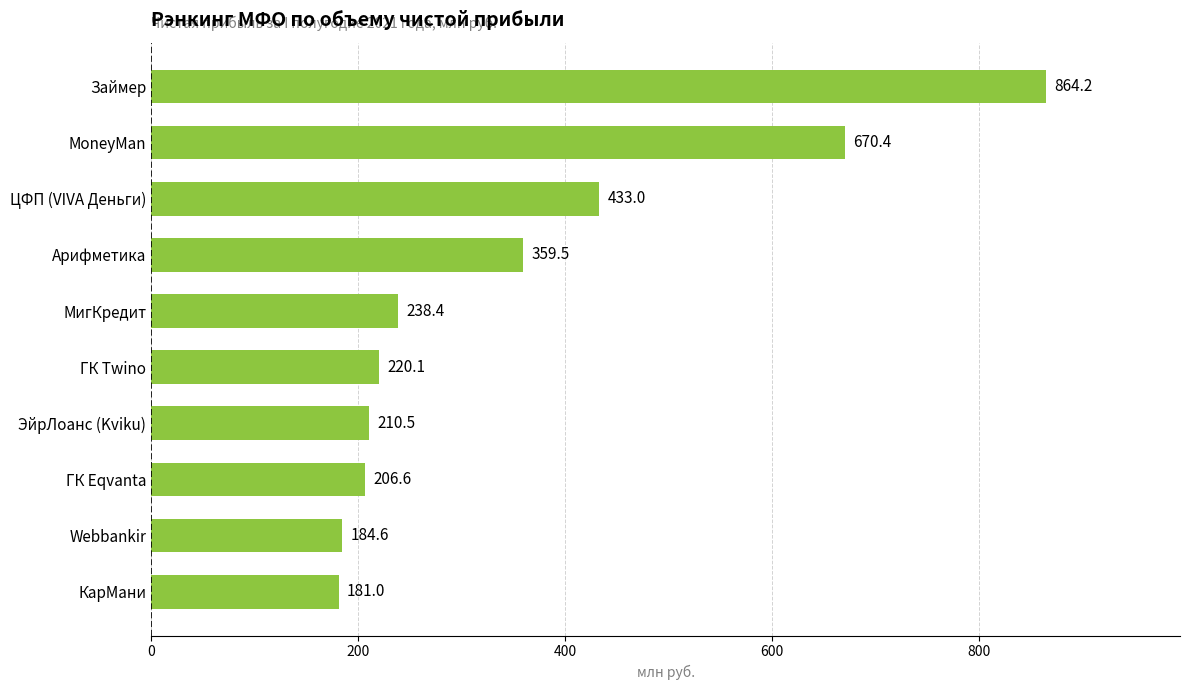

How many bars are there in total?

10